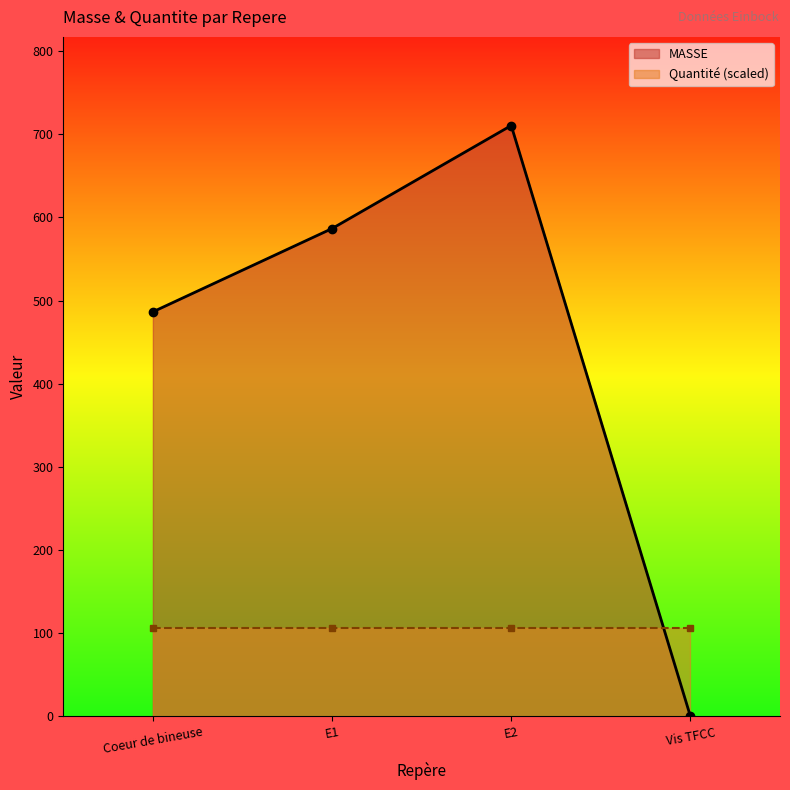

List the labels in order of value, largest first.

E2, E1, Coeur de bineuse, Vis TFCC